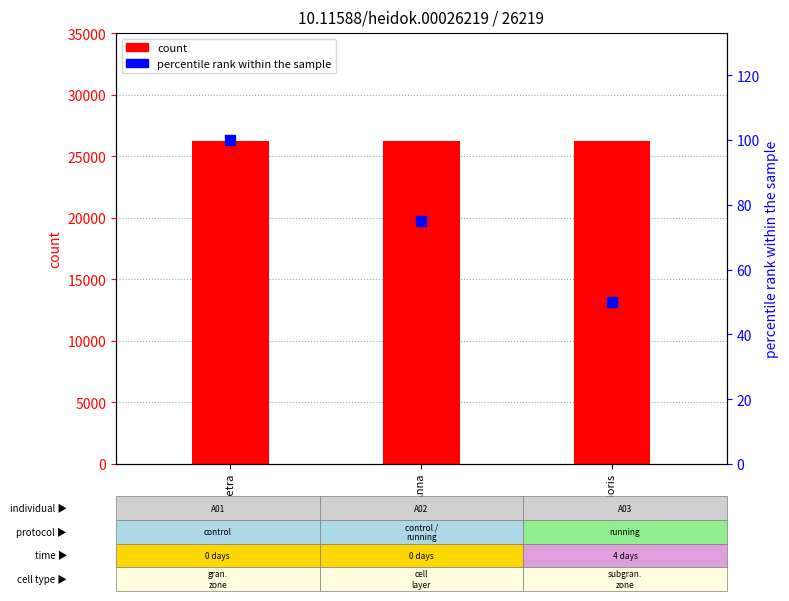

Is the value of percentile rank within the sample at Sandmeir, Anna greater than the value of count at Sandmeir, Anna?

No